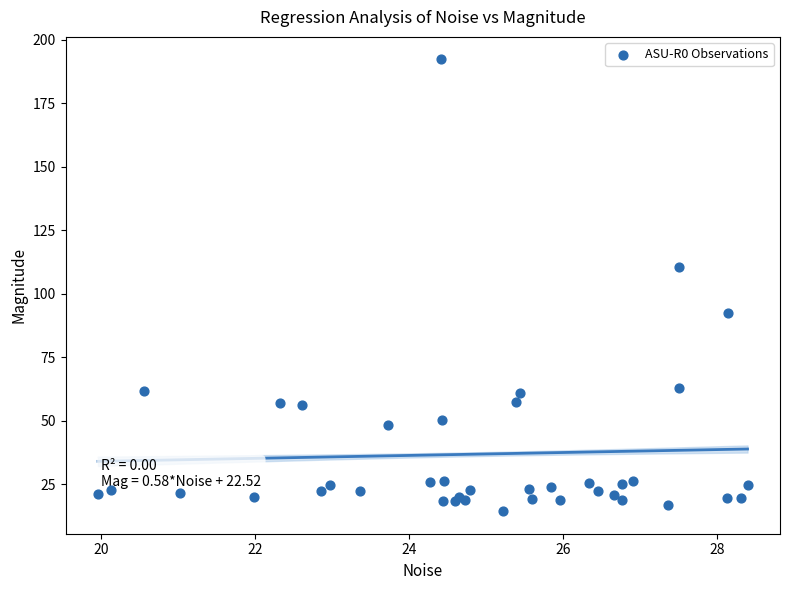

What Y value in the scatter plot is closest to 103?

110.5